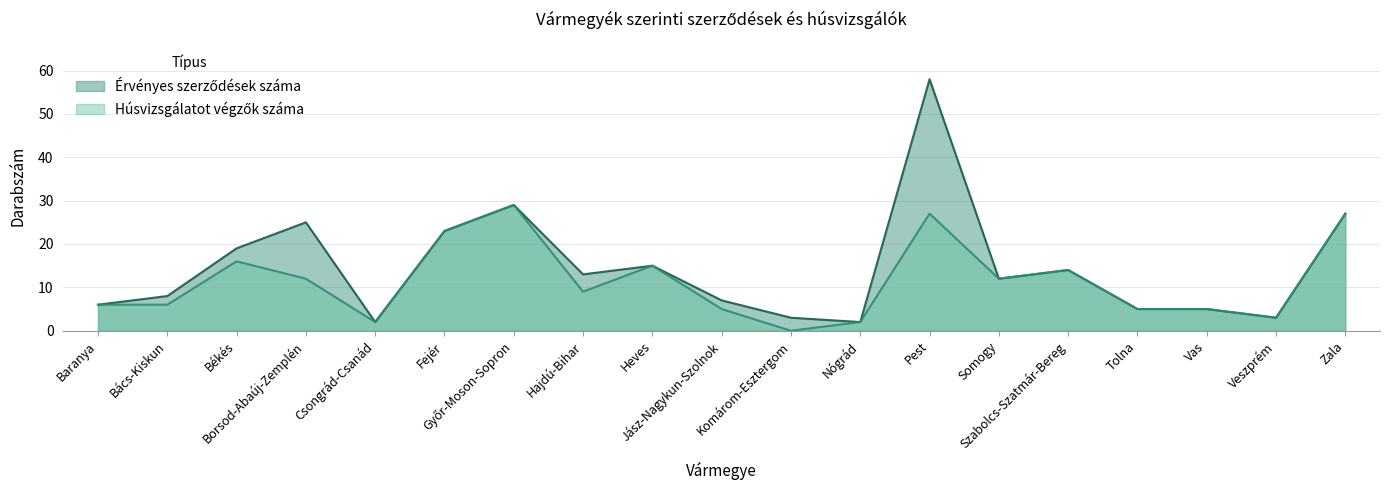

At which category does Érvényes szerződések száma reach its first local peak?

Borsod-Abaúj-Zemplén